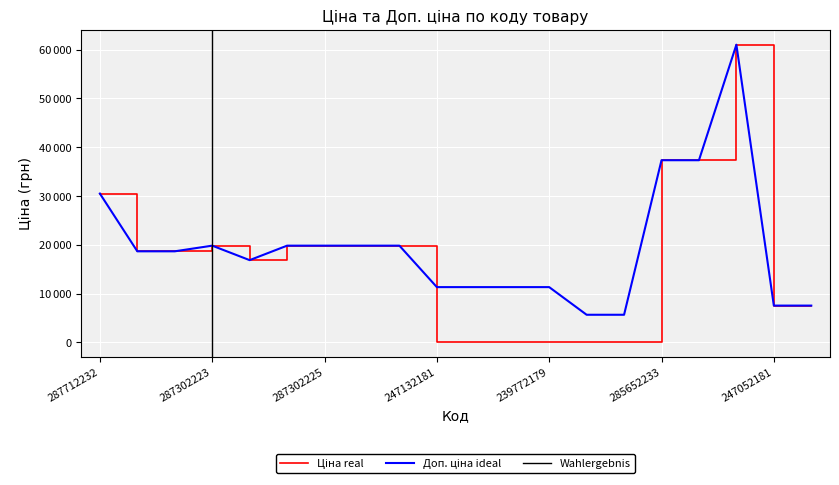

Is the value of Ціна at 287302223 greater than the value of Доп. ціна at 287302225?

No